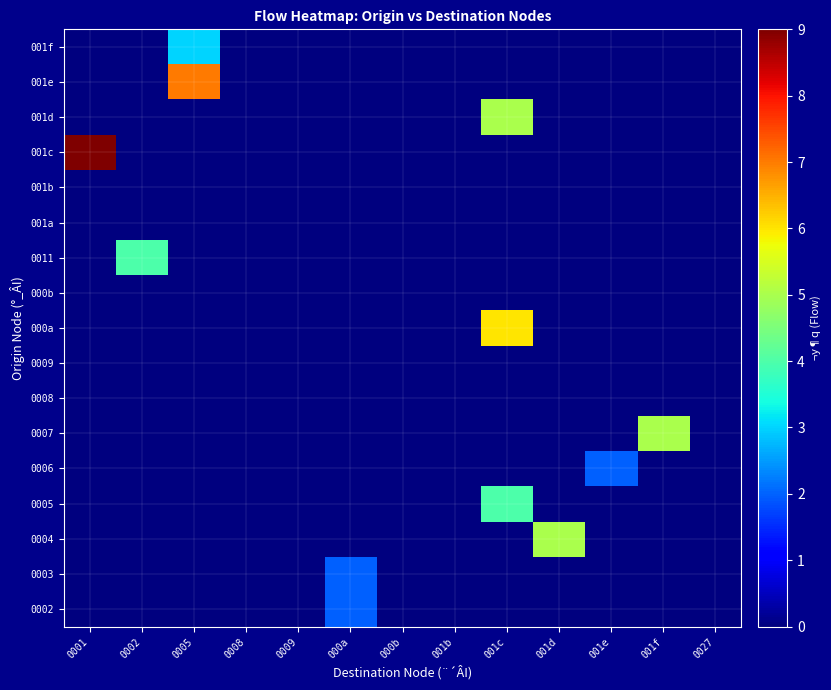

Which has a higher value, 001e or 0008?

001e